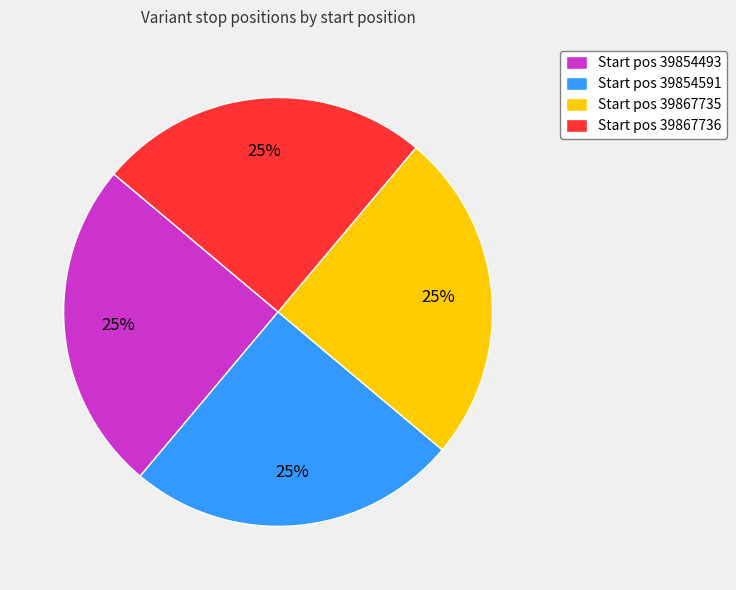

Does Start pos 39867736 represent more than half of the total?

No